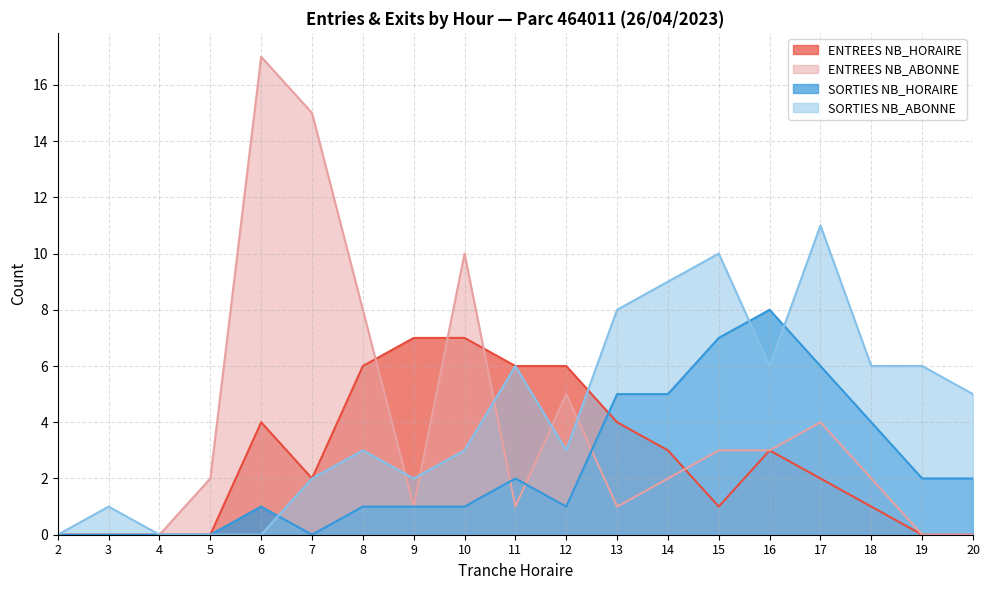

Reading right to left, extract all data points from this chart.

ENTREES NB_HORAIRE: 0	0	1	2	3	1	3	4	6	6	7	7	6	2	4	0	0	0	0
ENTREES NB_ABONNE: 0	0	2	4	3	3	2	1	5	1	10	1	8	15	17	2	0	0	0
SORTIES NB_HORAIRE: 2	2	4	6	8	7	5	5	1	2	1	1	1	0	1	0	0	0	0
SORTIES NB_ABONNE: 5	6	6	11	6	10	9	8	3	6	3	2	3	2	0	0	0	1	0